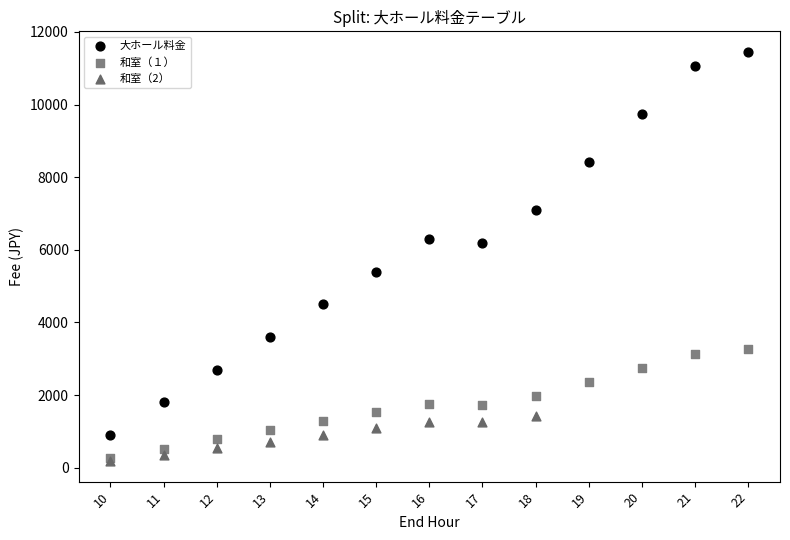

Which series reaches the maximum Y coordinate?

大ホール料金